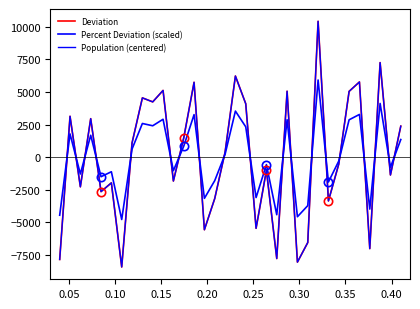

True or false: Percent Deviation (scaled) and Deviation intersect in this chart.

True